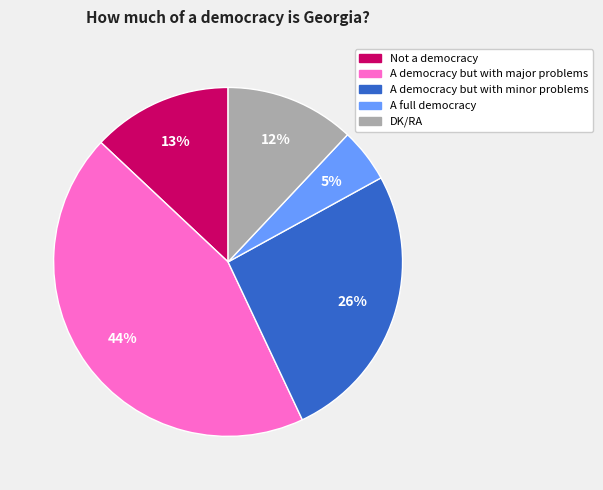

To the nearest percent, what is the difference between the A democracy but with major problems and Not a democracy slice percentages?

31%